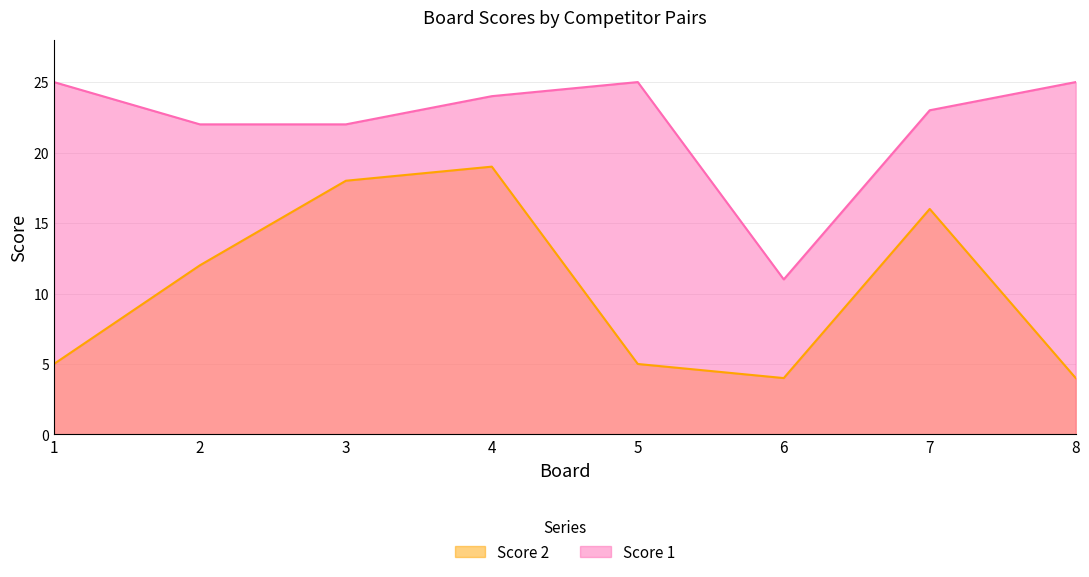

Which label corresponds to the smallest value in the chart?

6